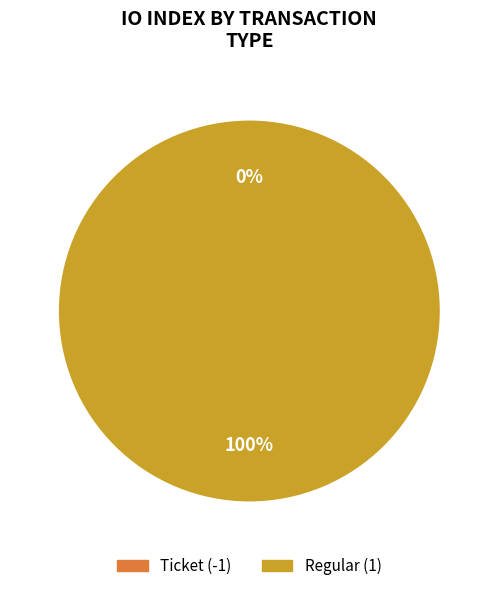

Does Regular (1) account for over 50% of the chart?

Yes